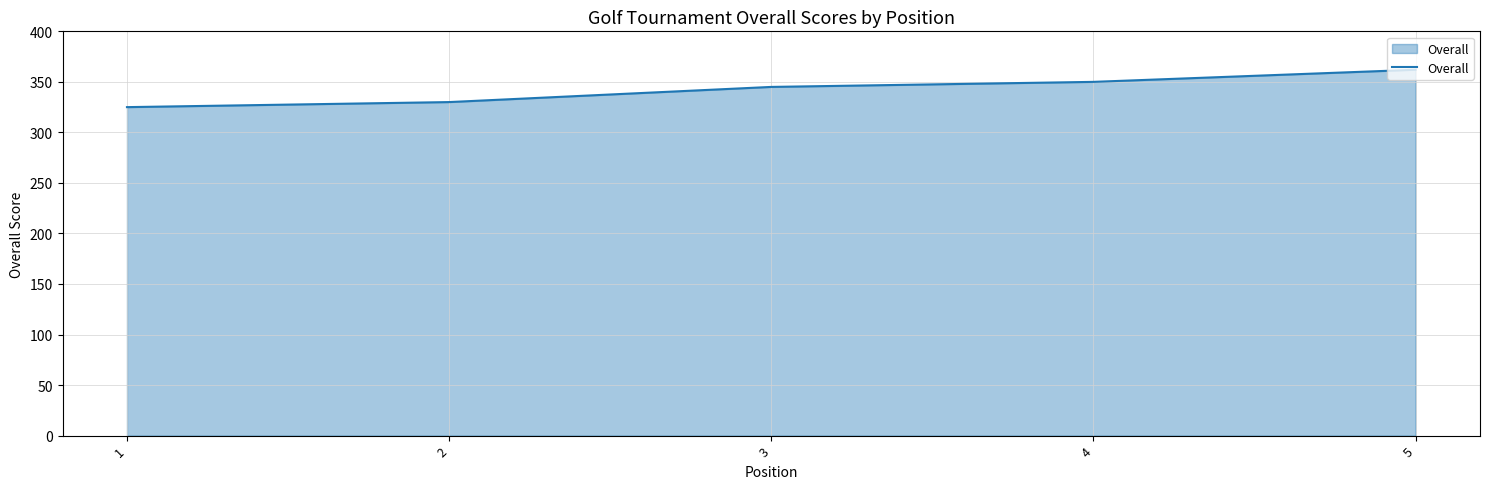

Approximately how many times larger is the value at 5 compared to 4?

1.0